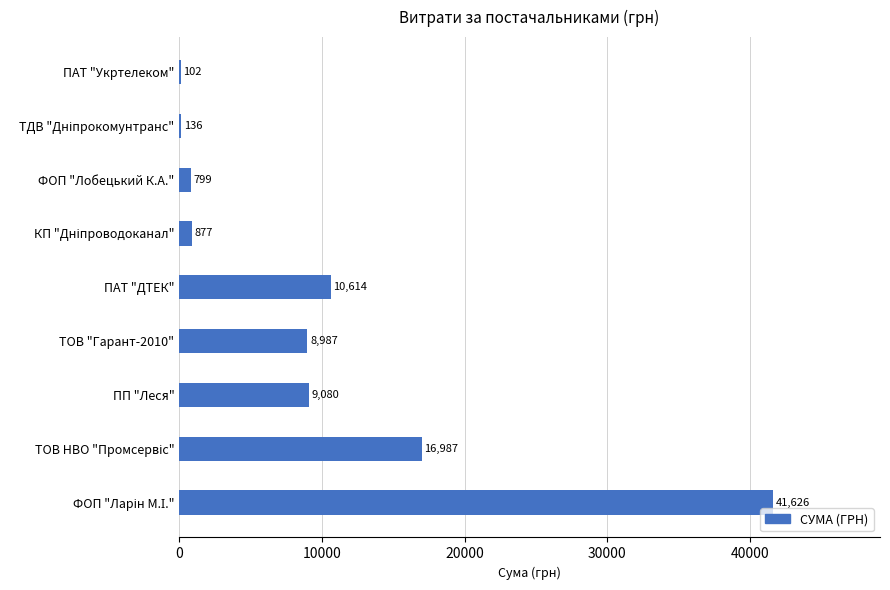

What is the greatest value displayed?

41625.8